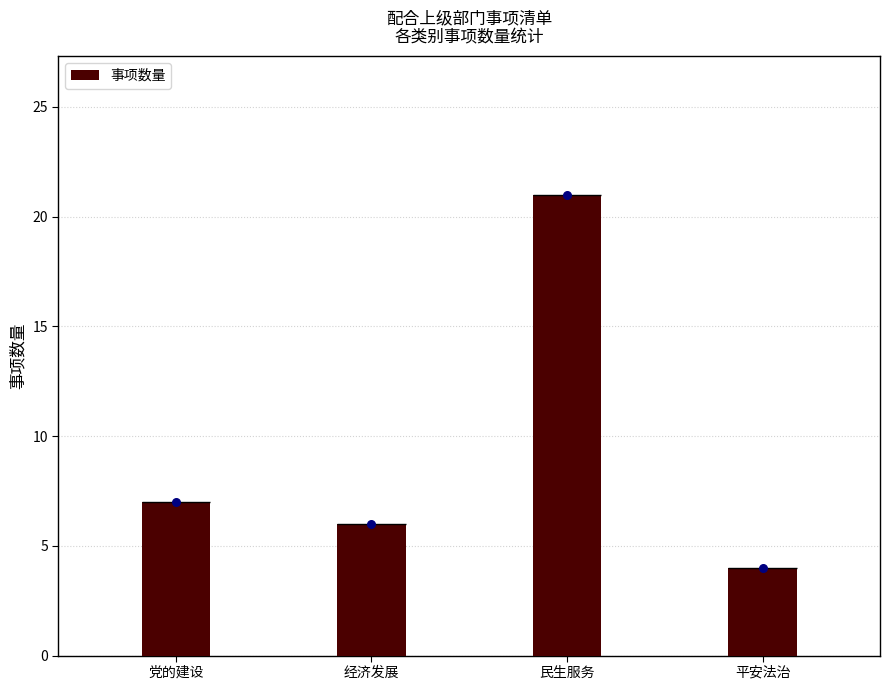

Between 经济发展 and 民生服务, which is larger?

民生服务